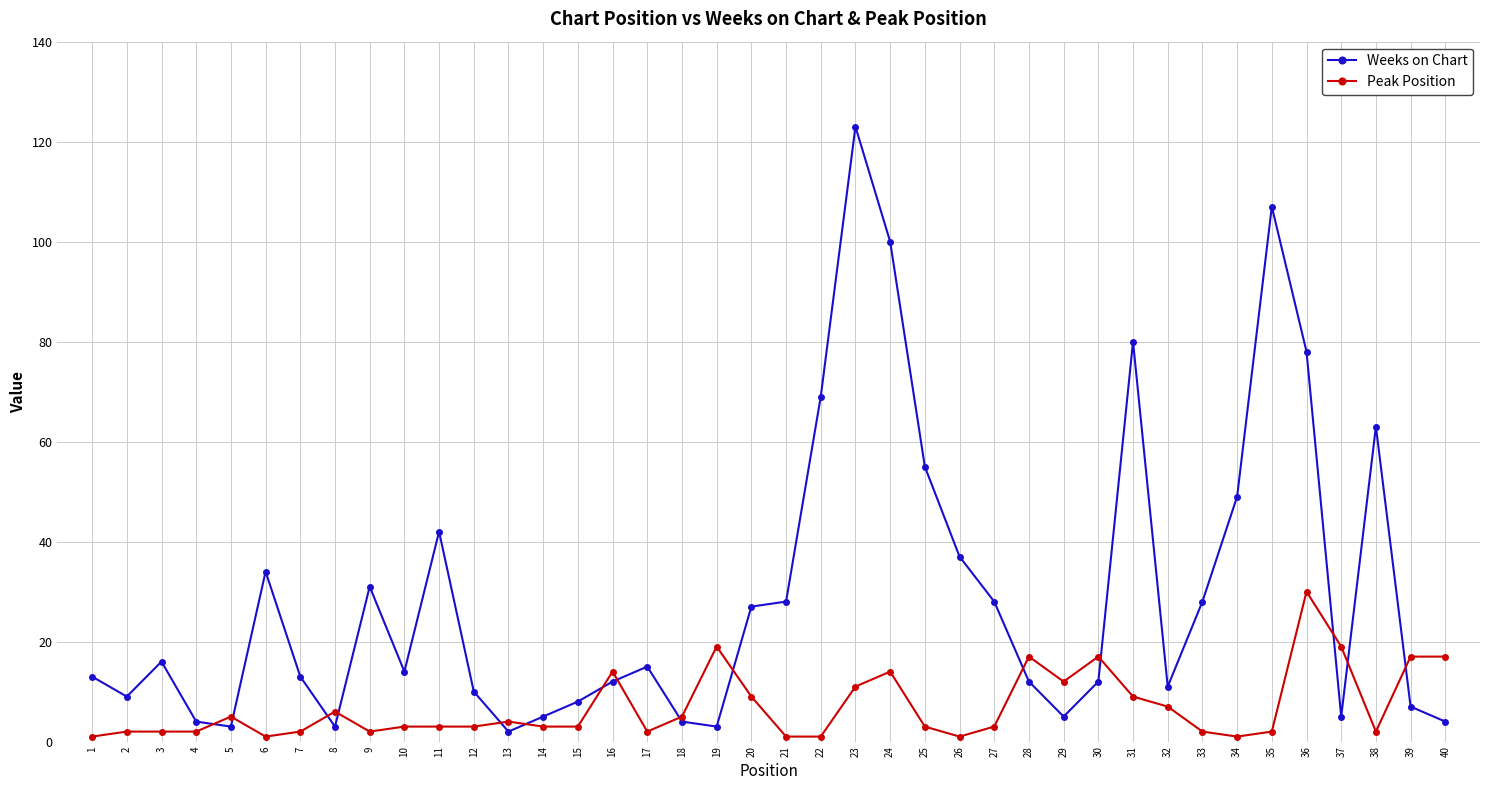

What is the greatest value displayed?

123